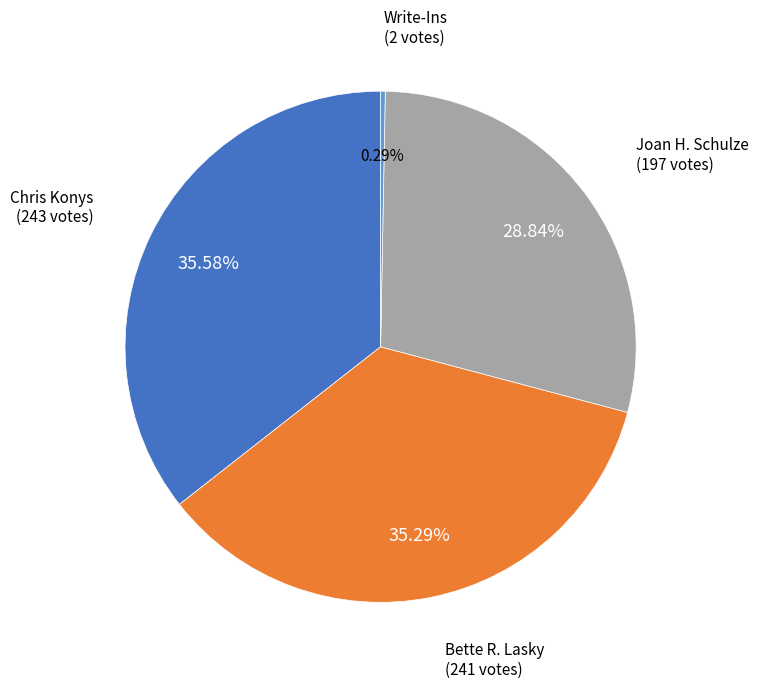

Is there any slice that represents more than half of the pie?

No